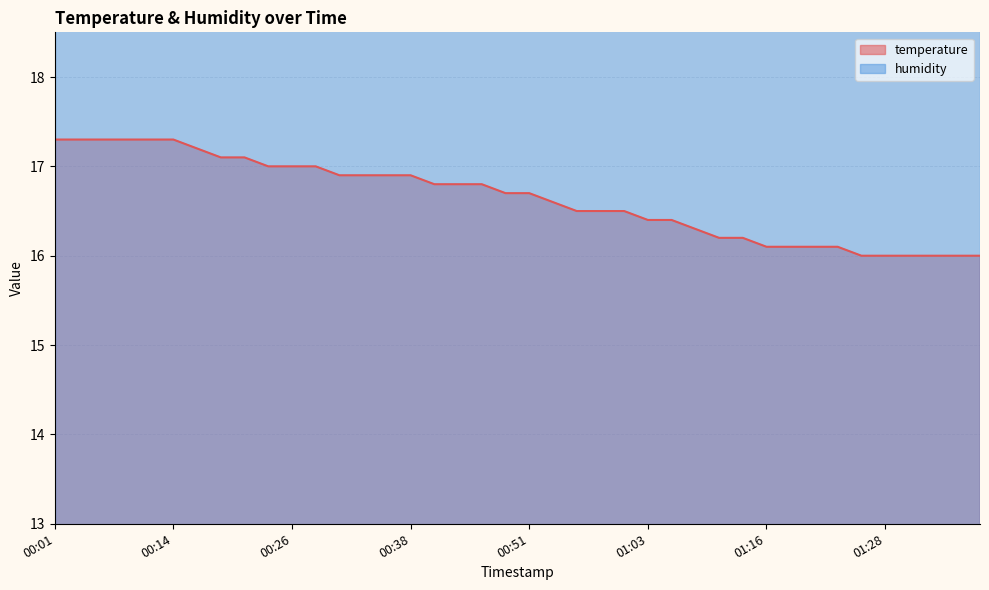

Reading left to right, what are all the values shown in this chart?

17.3	17.3	17.3	17.3	17.3	17.3	17.2	17.1	17.1	17.0	17.0	17.0	16.9	16.9	16.9	16.9	16.8	16.8	16.8	16.7	16.7	16.6	16.5	16.5	16.5	16.4	16.4	16.3	16.2	16.2	16.1	16.1	16.1	16.1	16.0	16.0	16.0	16.0	16.0	16.0